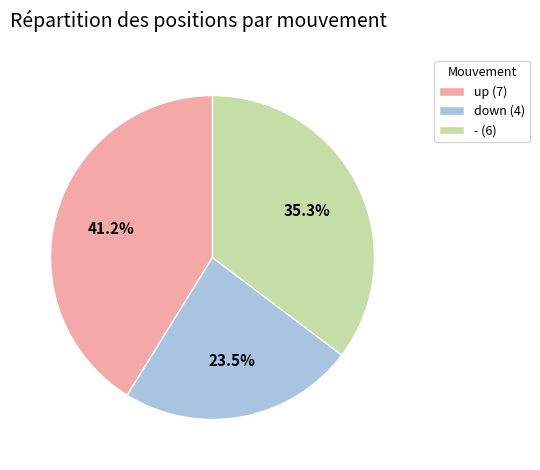

Does any single category account for the majority?

No